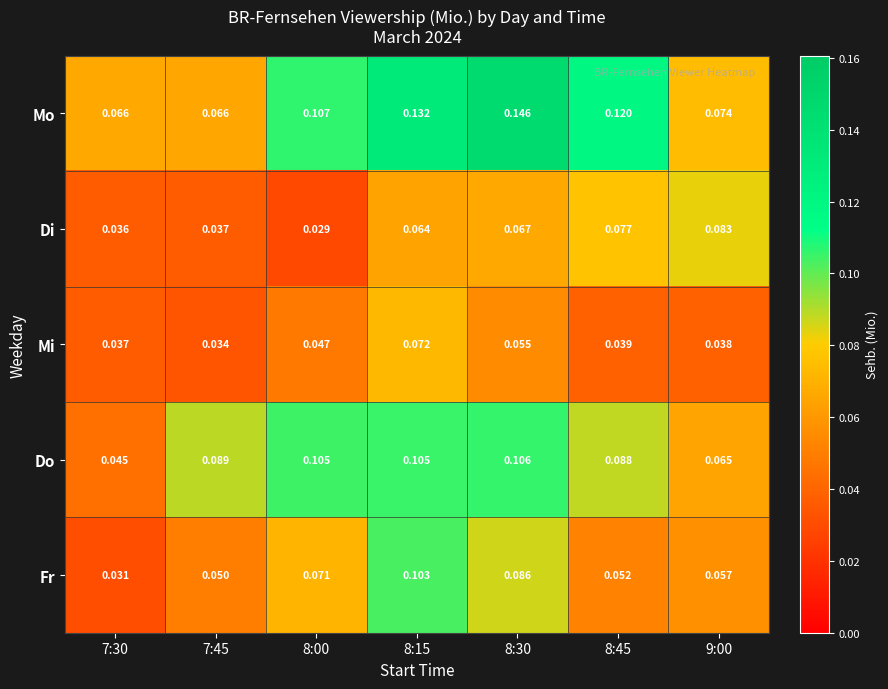

How many categories are shown in the chart?

7